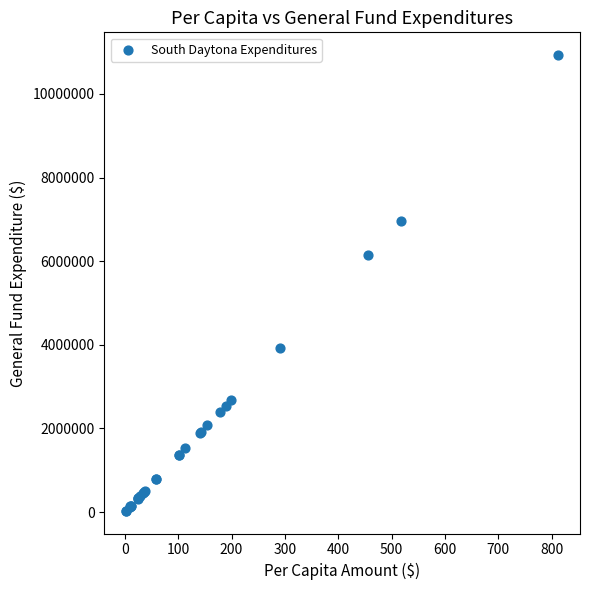

What Y value in the scatter plot is closest to 5480485?

6138504